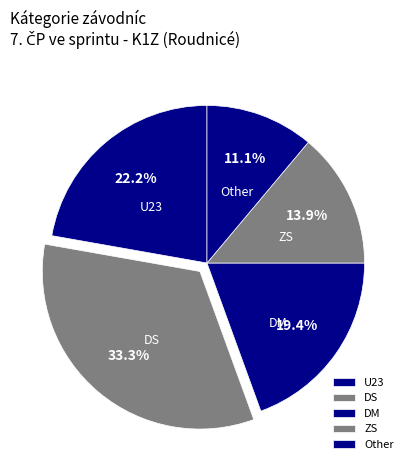

Is the sum of DS and DM greater than half?

Yes